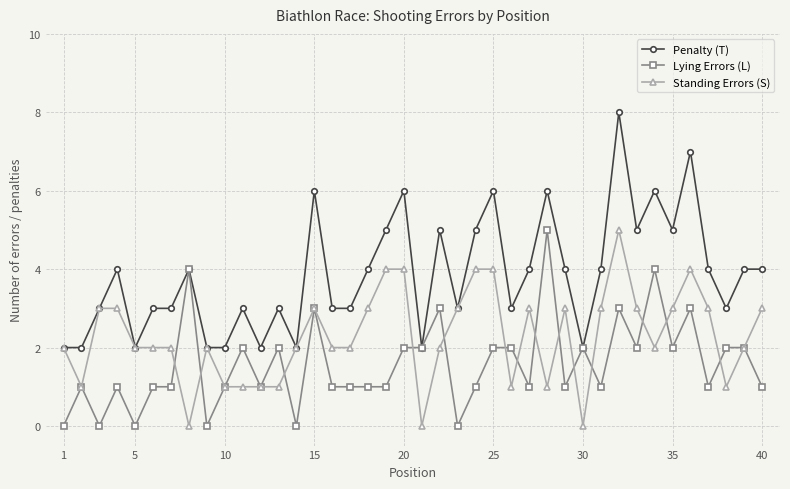

Rank the series by their average value, from lowest to highest.

Lying Errors (L), Standing Errors (S), Penalty (T)